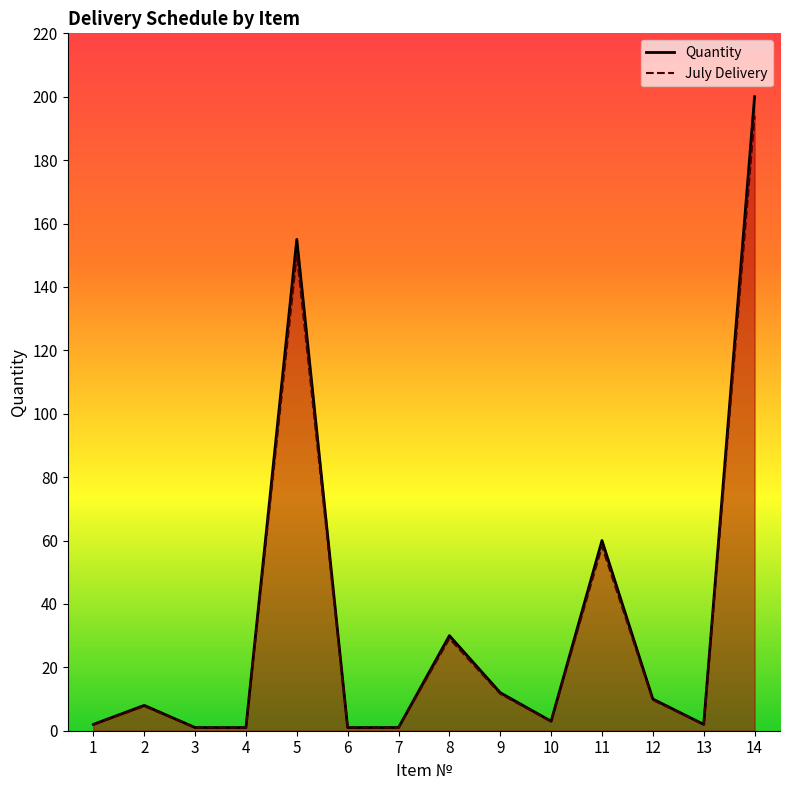

True or false: Quantity and July Delivery cross at least once.

False